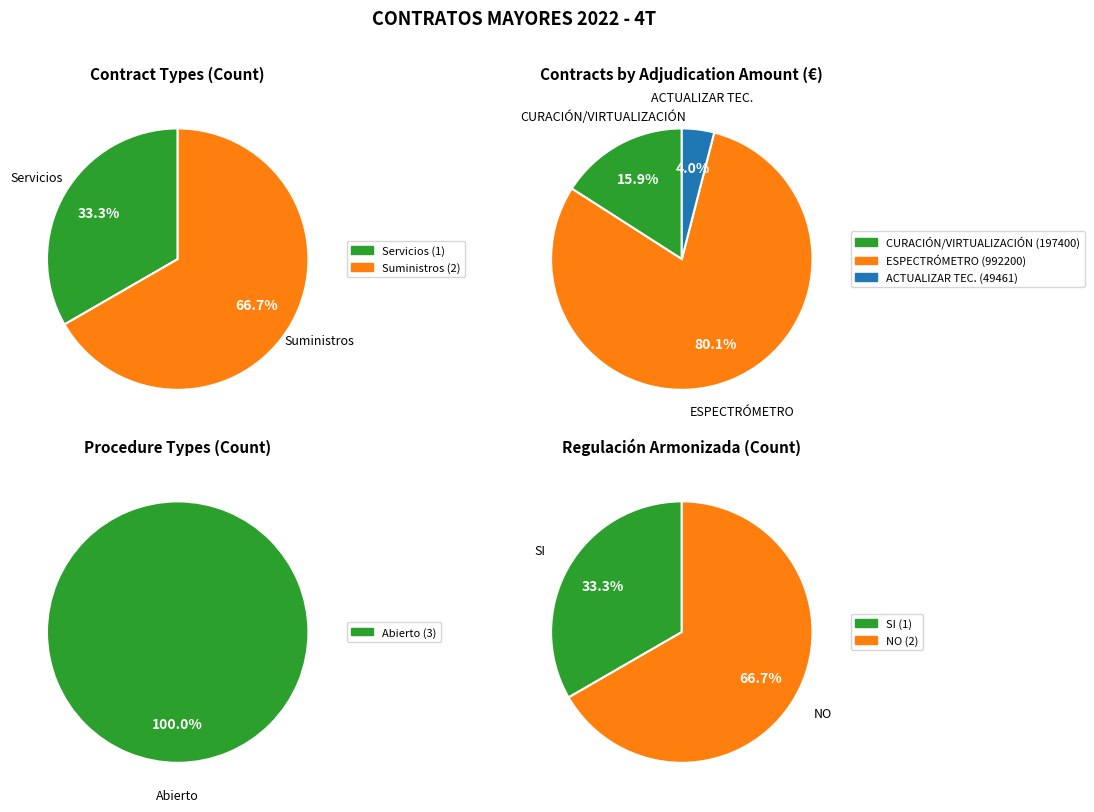

How many slices are in this pie chart?

2